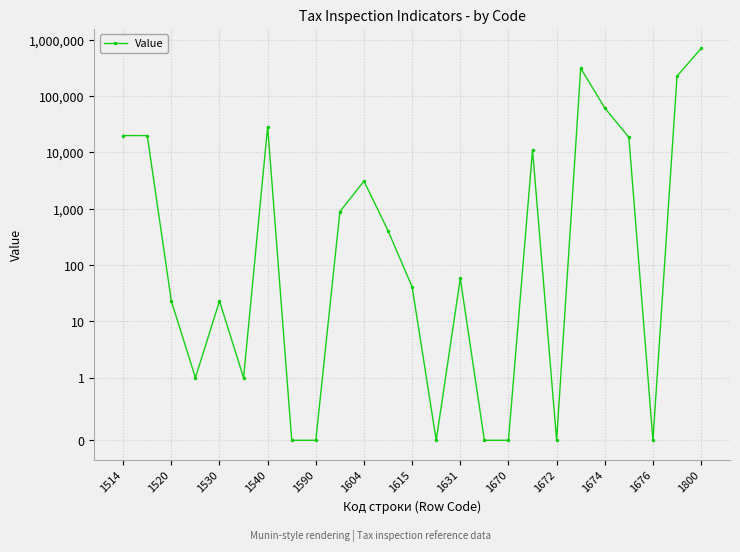

How many interior local valleys (lower than both neighbors) does the data have?

5